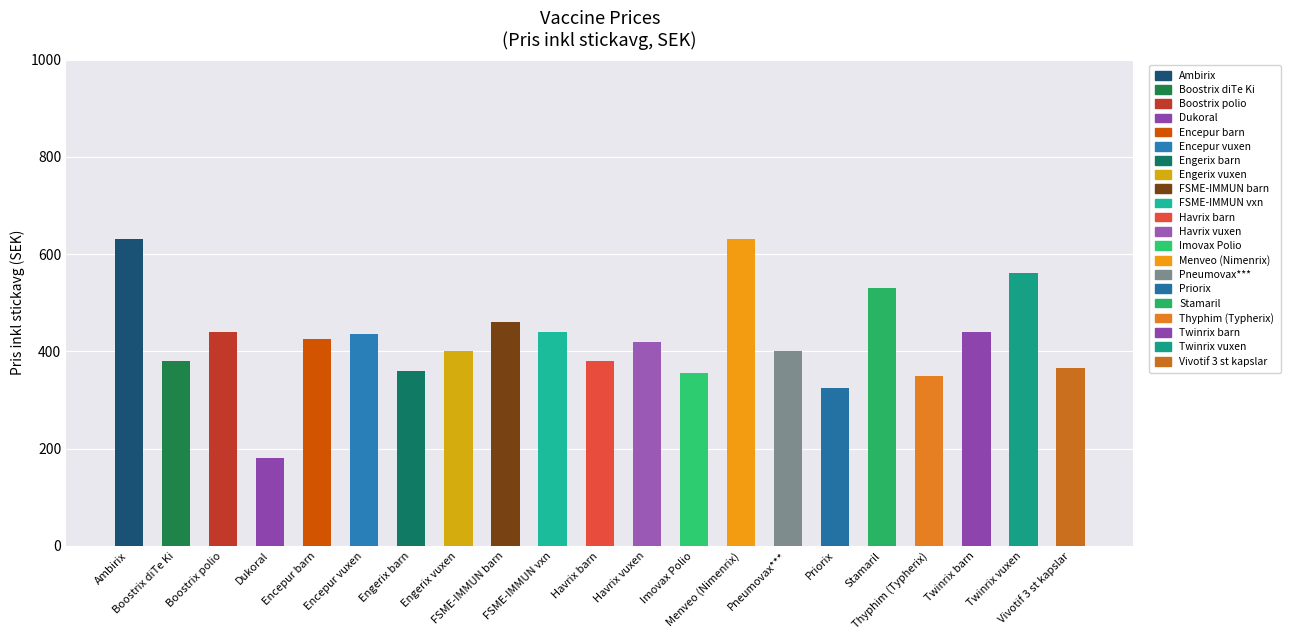

The chart shows a value of 81 at Boostrix diTe Ki. True or false?

False